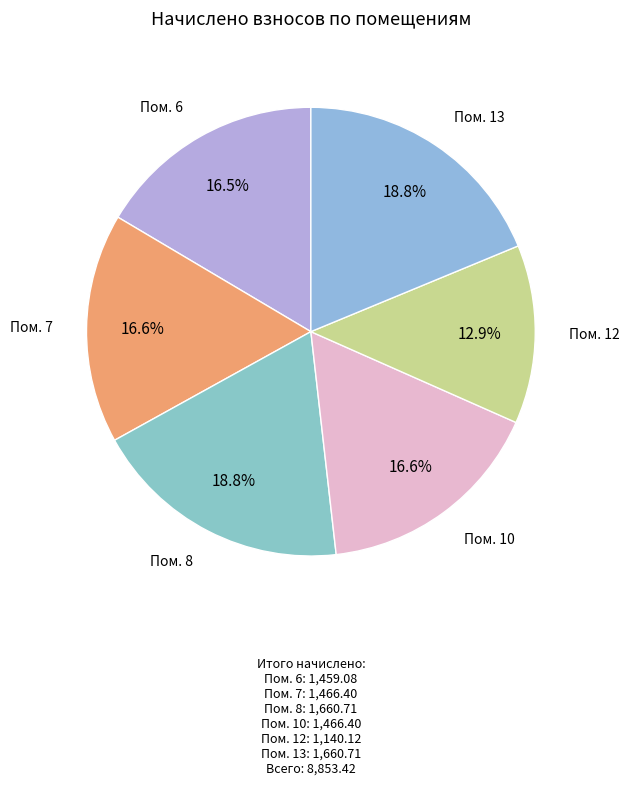

To the nearest percent, what is the average slice percentage?

17%